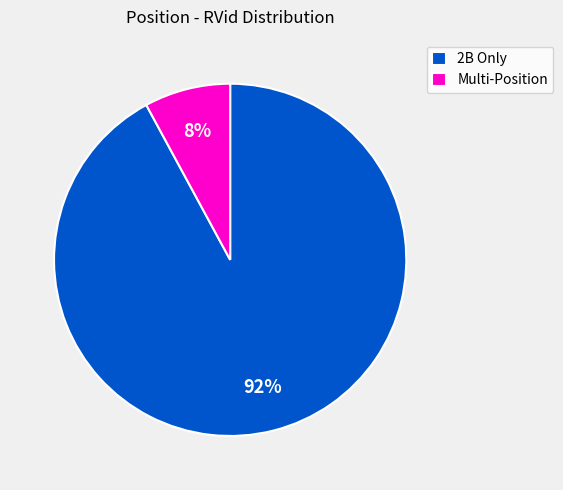

How many slices are in this pie chart?

2